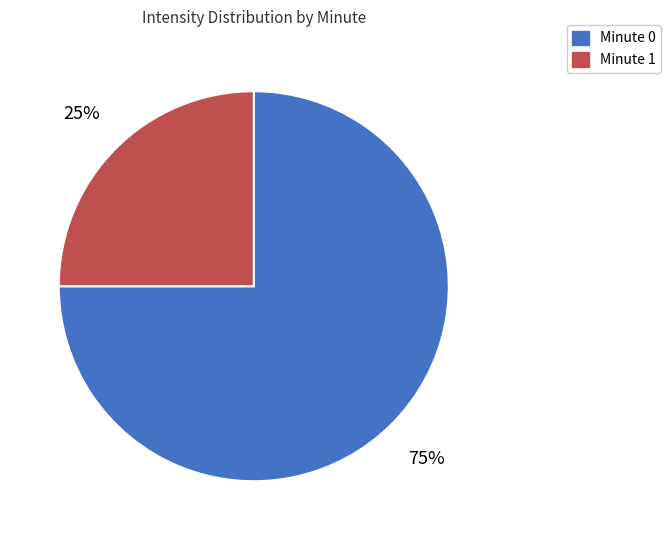

Does any single category account for the majority?

Yes